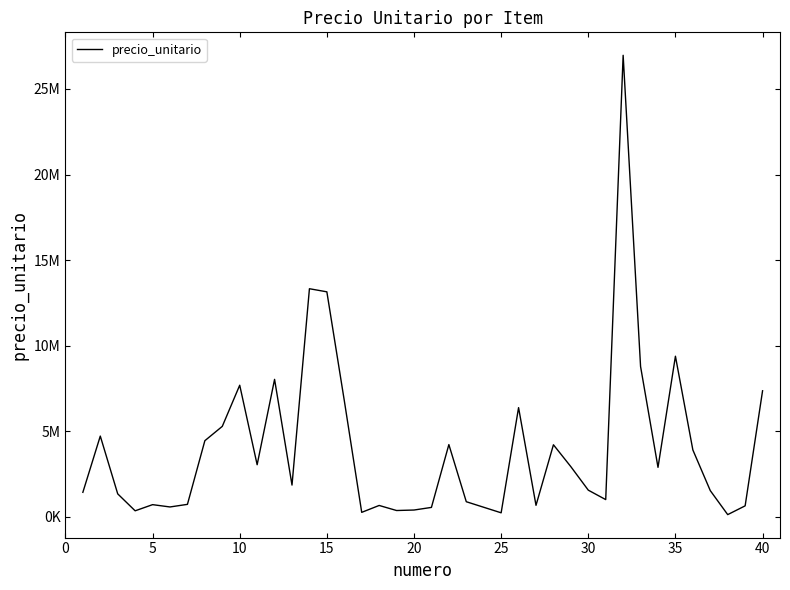

What is the difference between the maximum and minimum values?

26826300